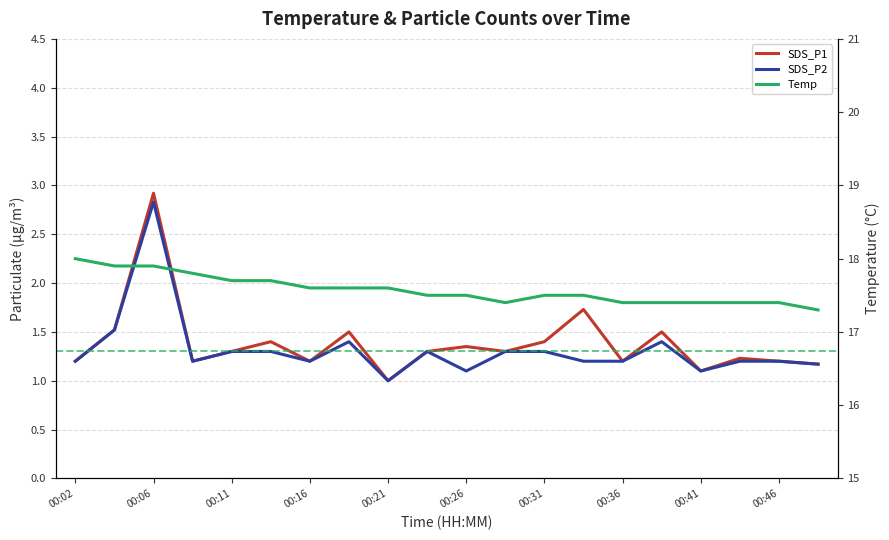

How many series are shown in this chart?

3